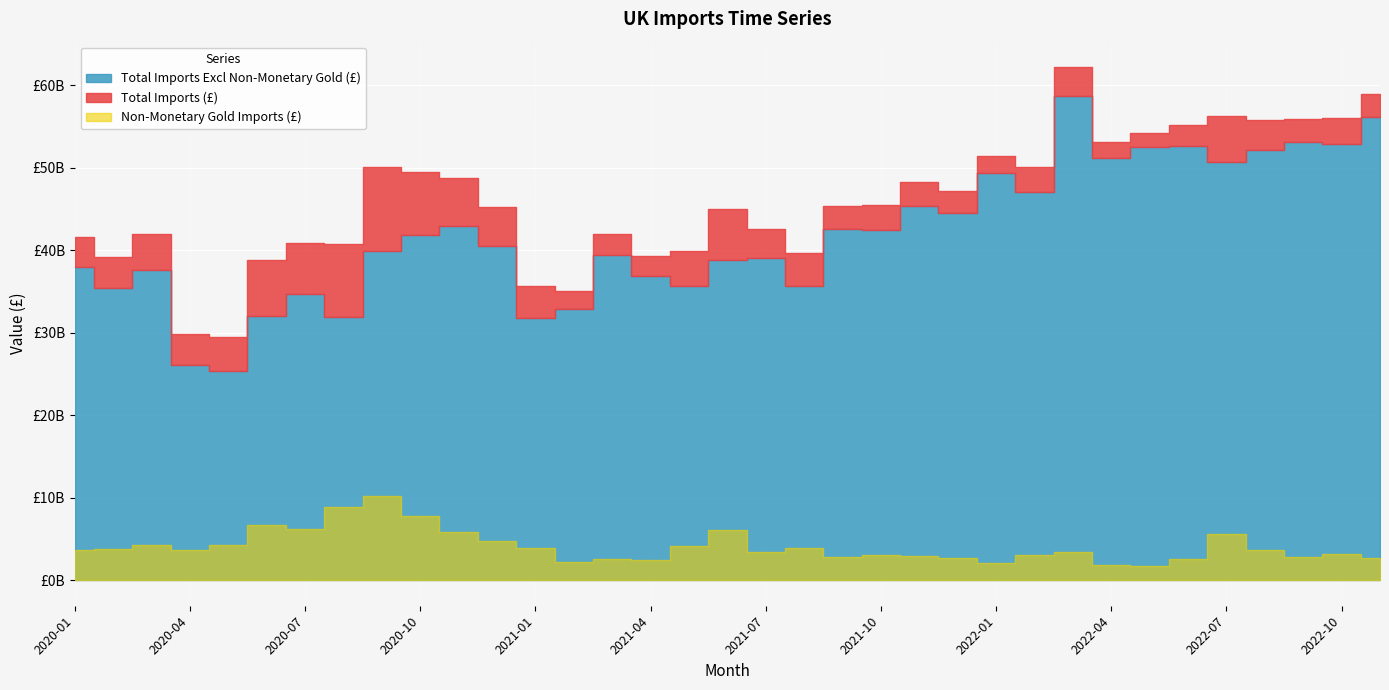

Is it true that Total Imports (£) equals 48335297859 at 2021-11?

True